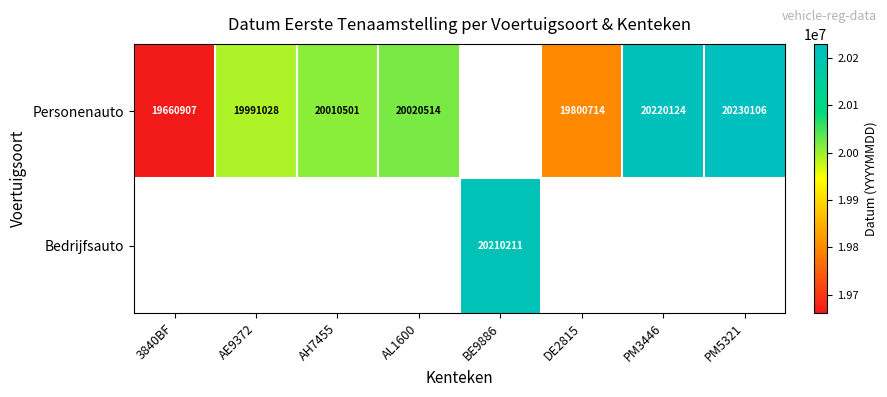

The value of Bedrijfsauto at BE9886 is 20210211. True or false?

True